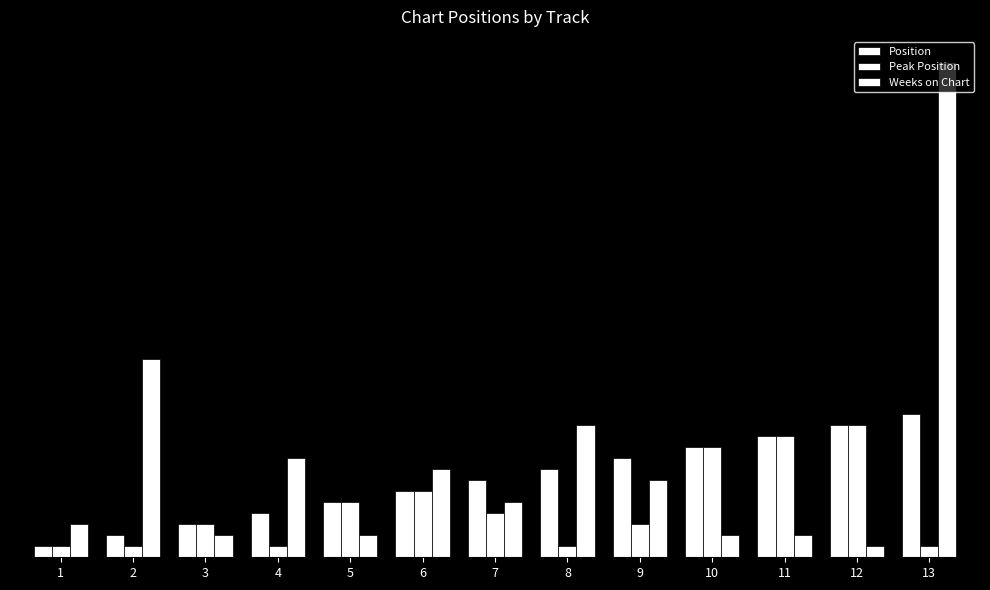

What is the total value across all series at 5?

12